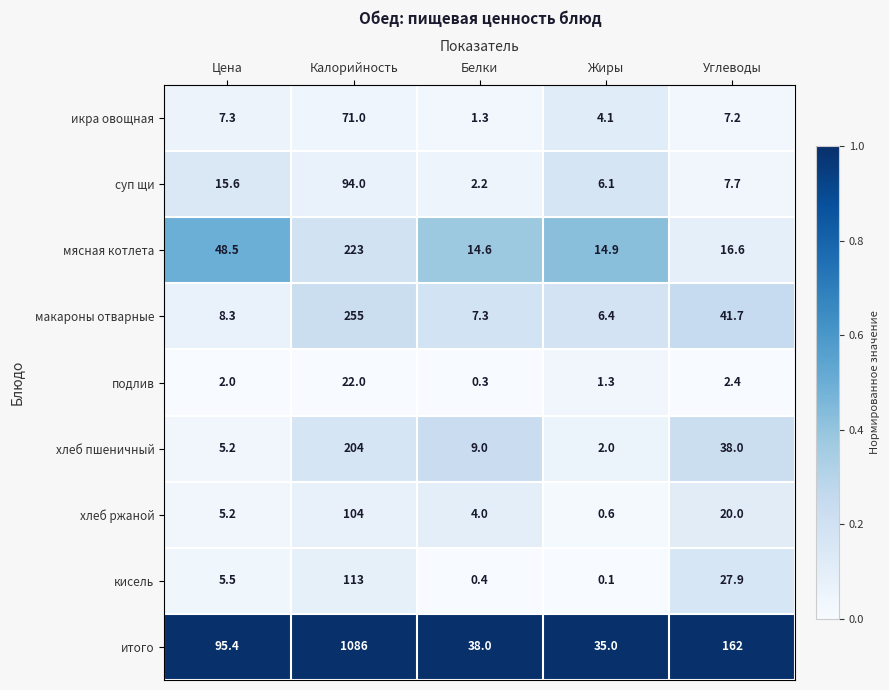

At which label is хлеб ржаной closest to 52?

Углеводы